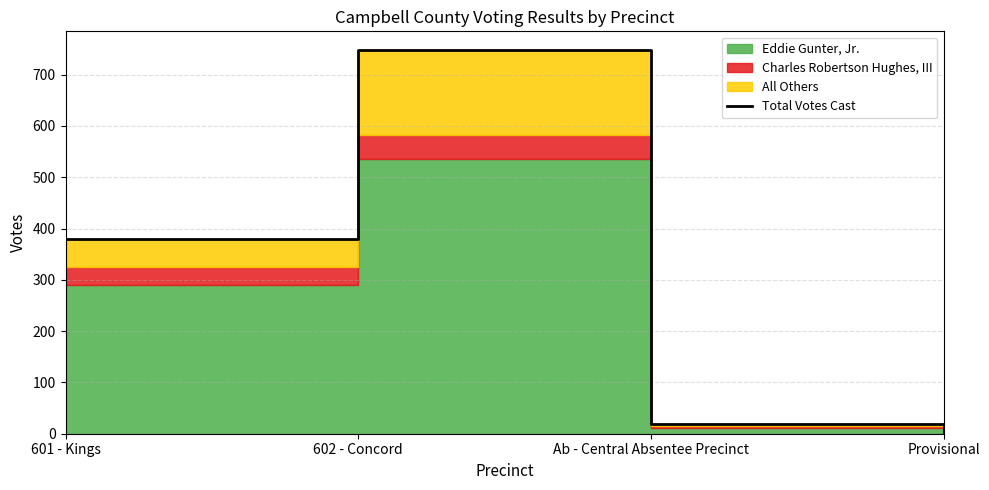

At which category does the data reach its first local peak?

602 - Concord